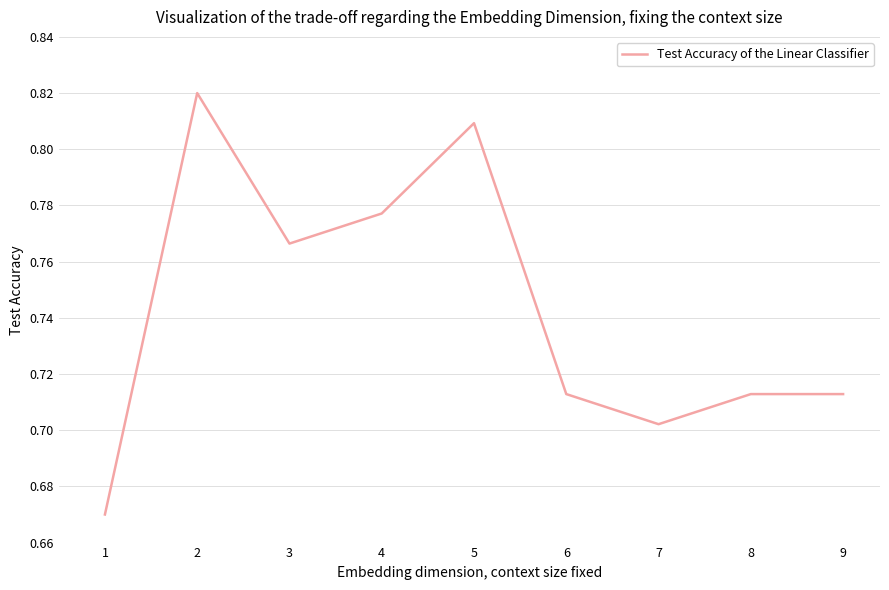

The value at 7 is 0.3. True or false?

False